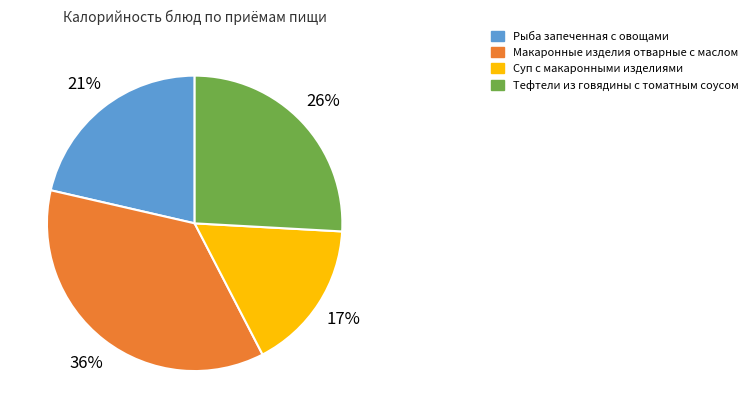

What percentage is the Рыба запеченная с овощами slice, to the nearest percent?

21%